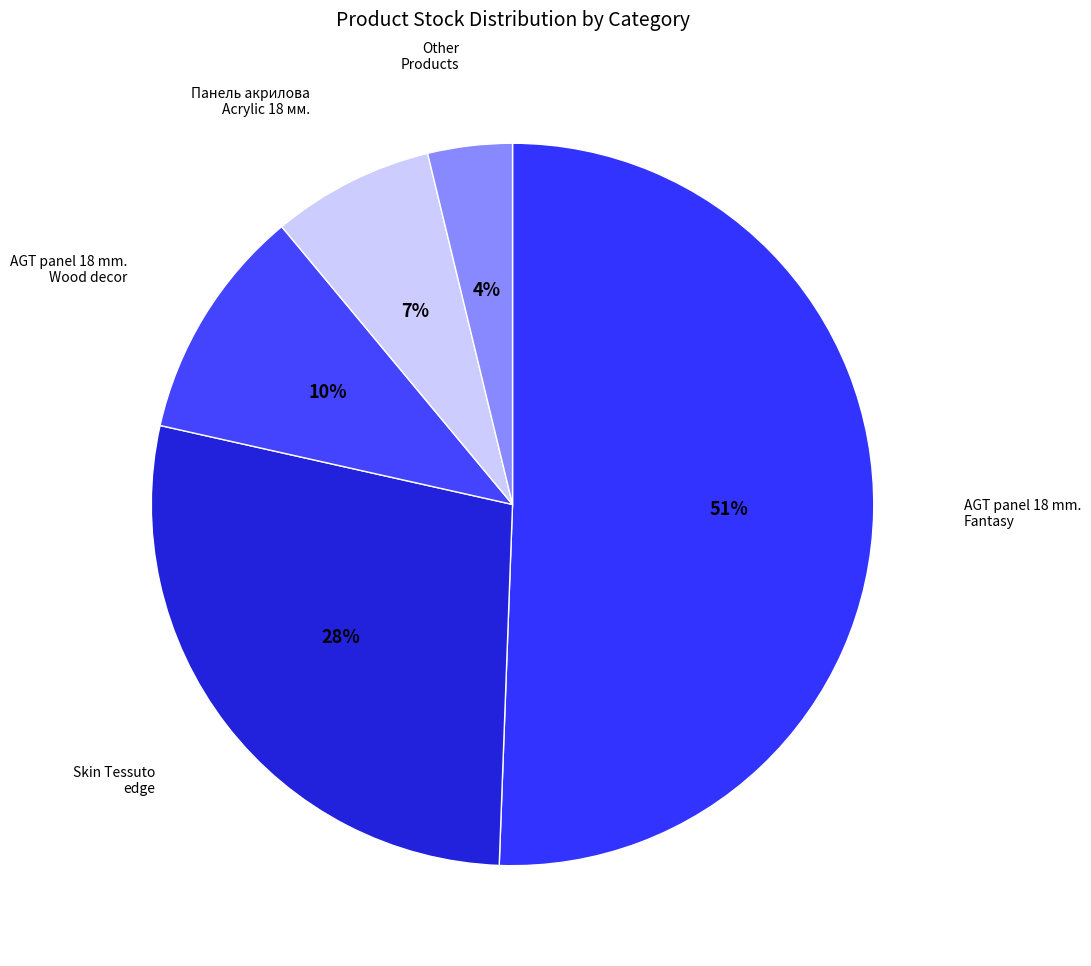

Which category has the biggest portion of the pie?

AGT panel 18 mm. Fantasy